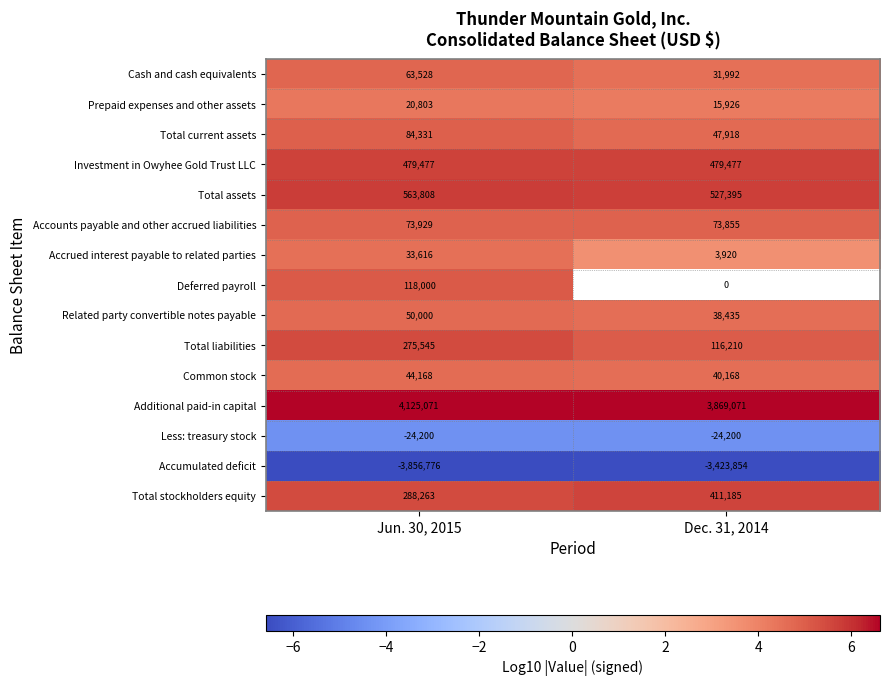

What value does the Cash and cash equivalents series have at Dec. 31, 2014, to the nearest 10?

31990